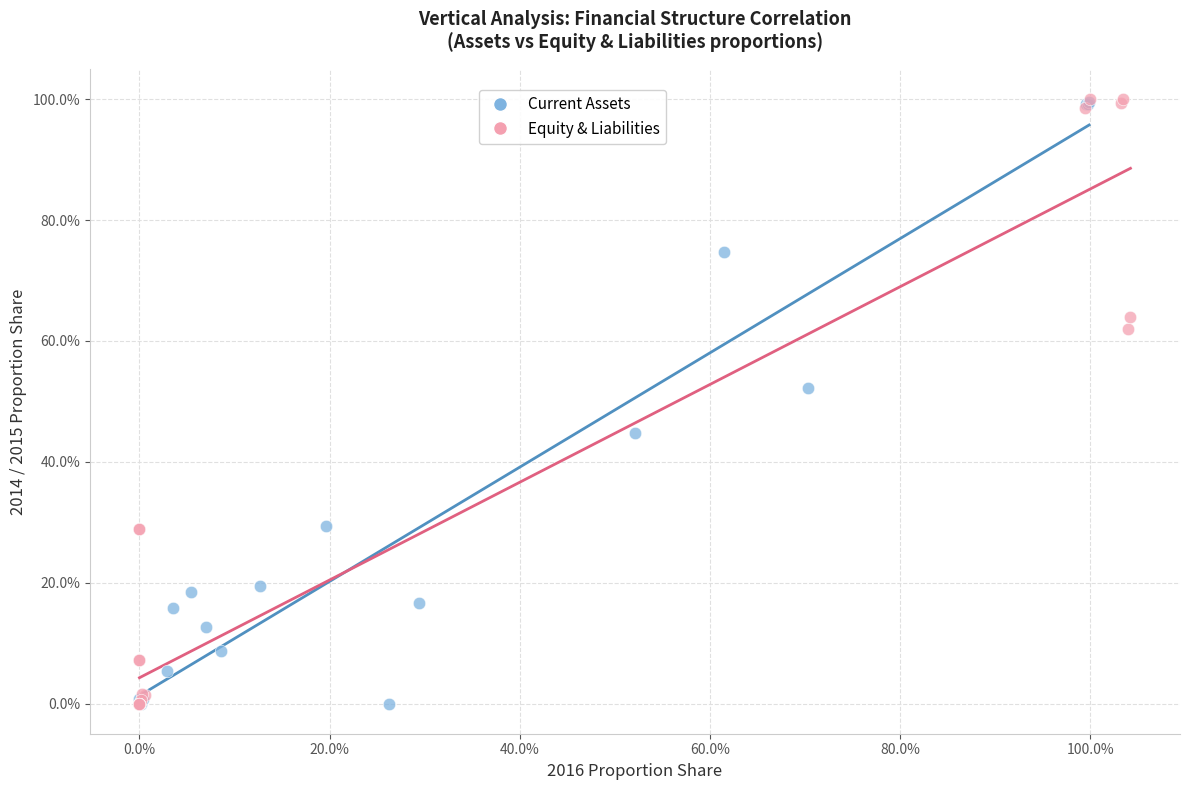

What are all the series names shown in the legend?

Current Assets, Equity & Liabilities